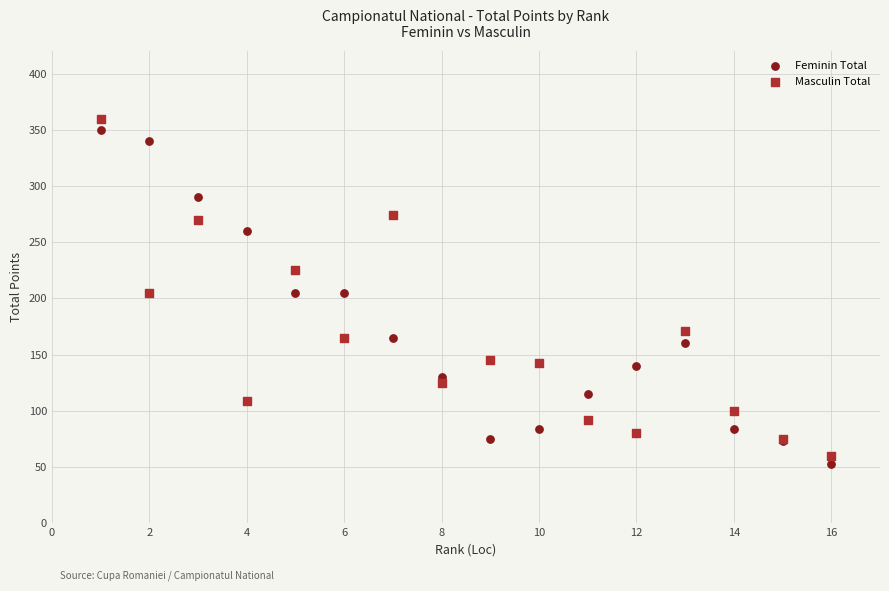

What is the X range (max minus min) for the scatter plot?

15